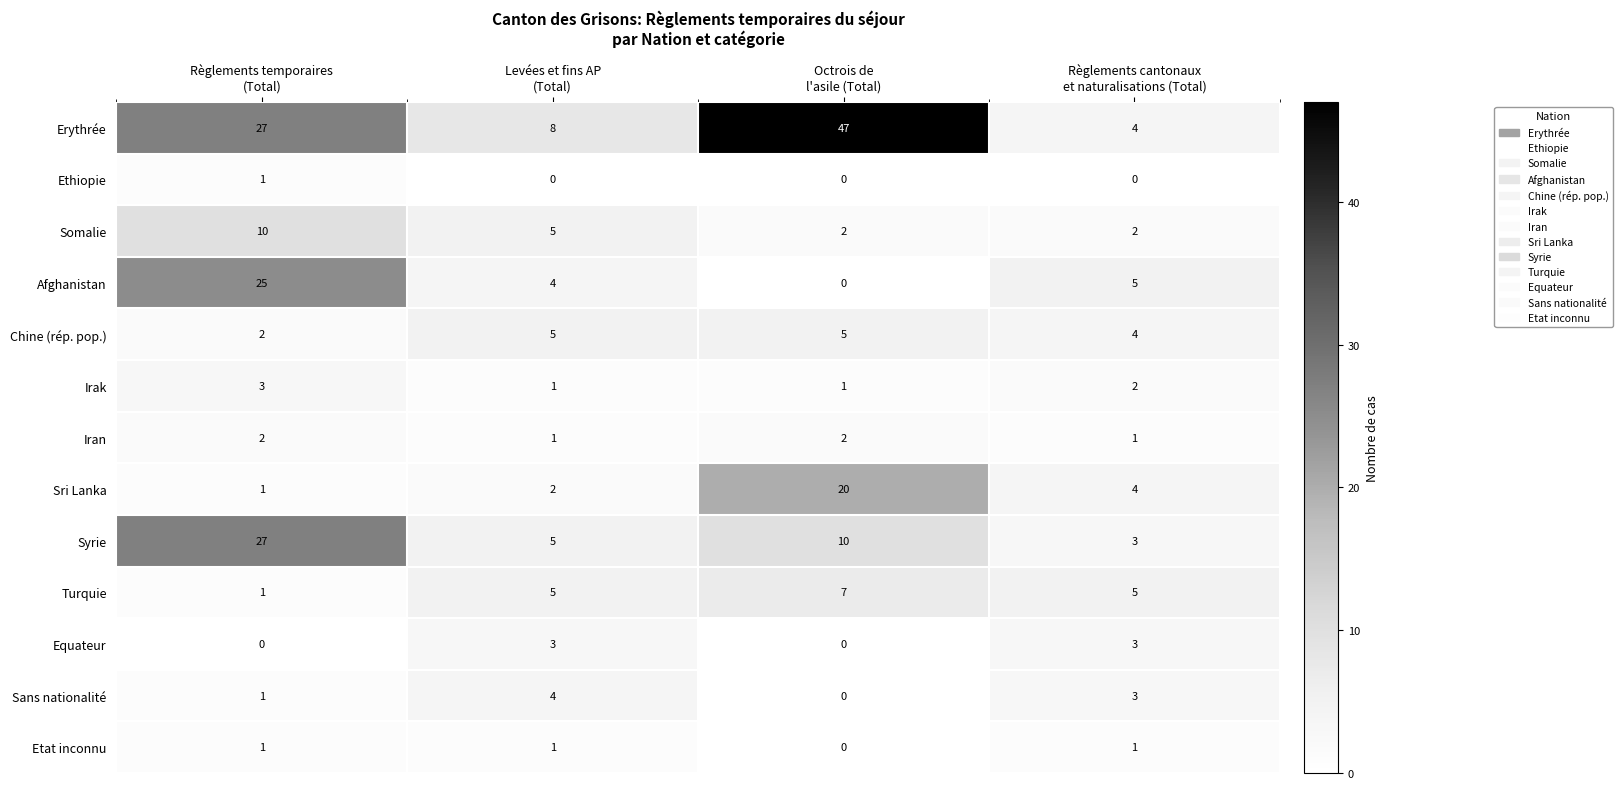

What is the sum of all Chine (rép. pop.) values?

16